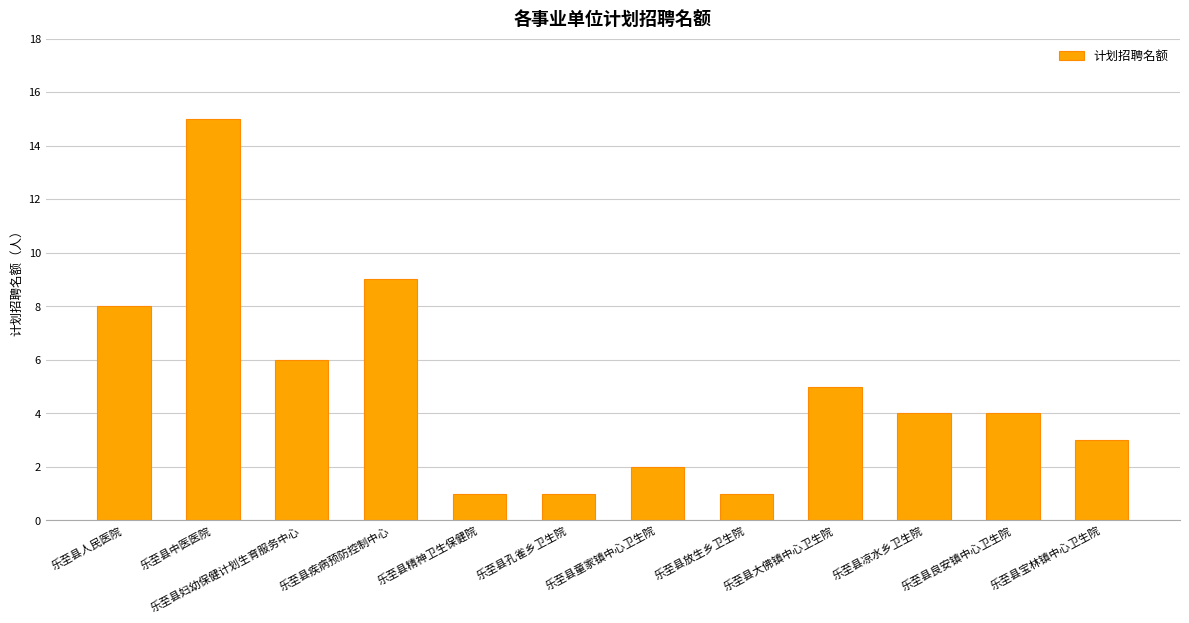

What position from the left is 乐至县大佛镇中心卫生院?

9